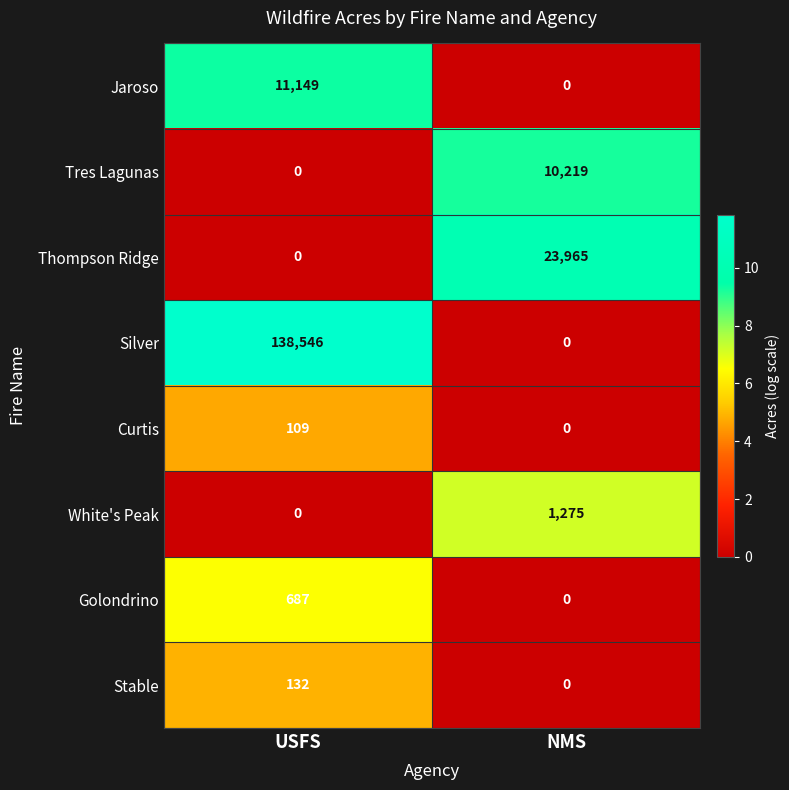

Reading left to right, list all the values displayed in this chart.

Jaroso: USFS=11149	NMS=0
Tres Lagunas: USFS=0	NMS=10219
Thompson Ridge: USFS=0	NMS=23965
Silver: USFS=138546	NMS=0
Curtis: USFS=109	NMS=0
White's Peak: USFS=0	NMS=1275
Golondrino: USFS=687	NMS=0
Stable: USFS=132	NMS=0